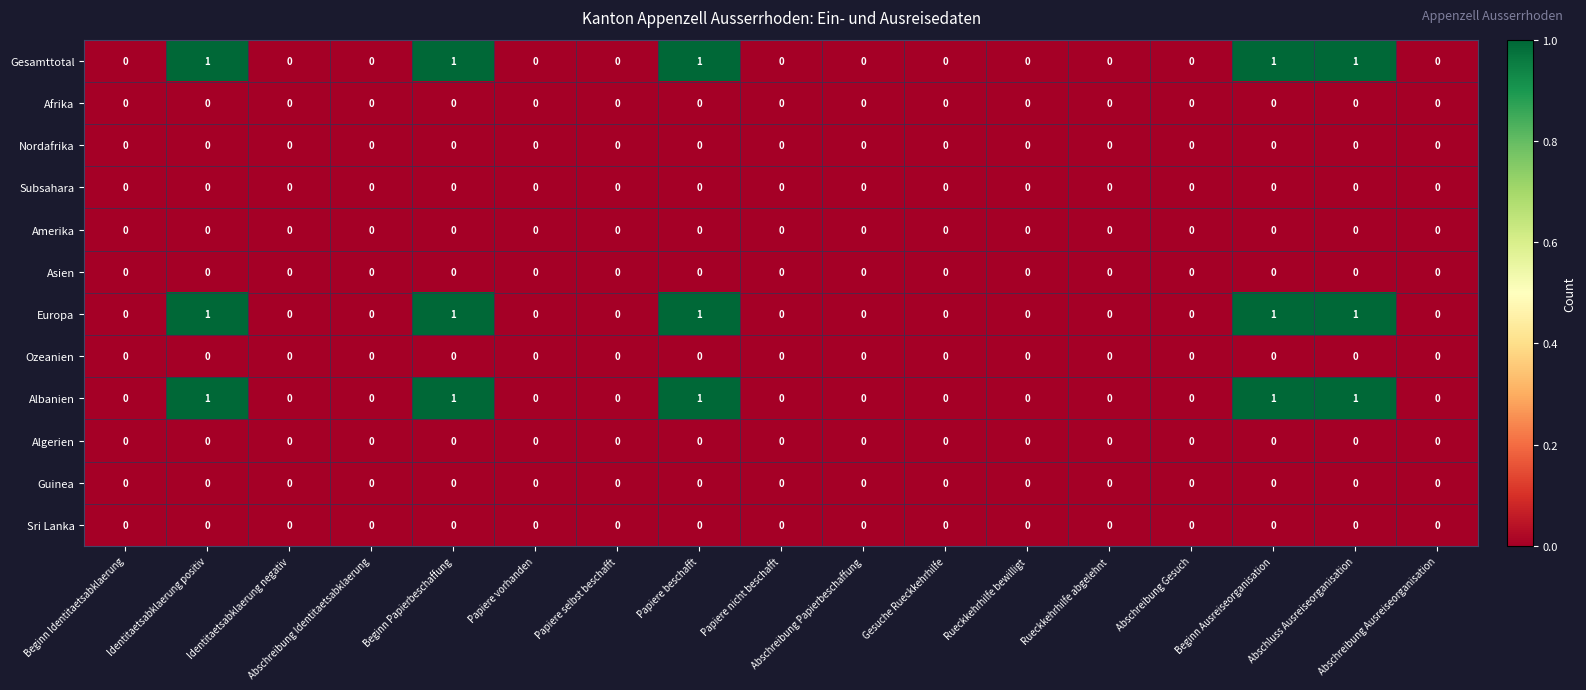

What is the total value across all series at Beginn Papierbeschaffung?

3